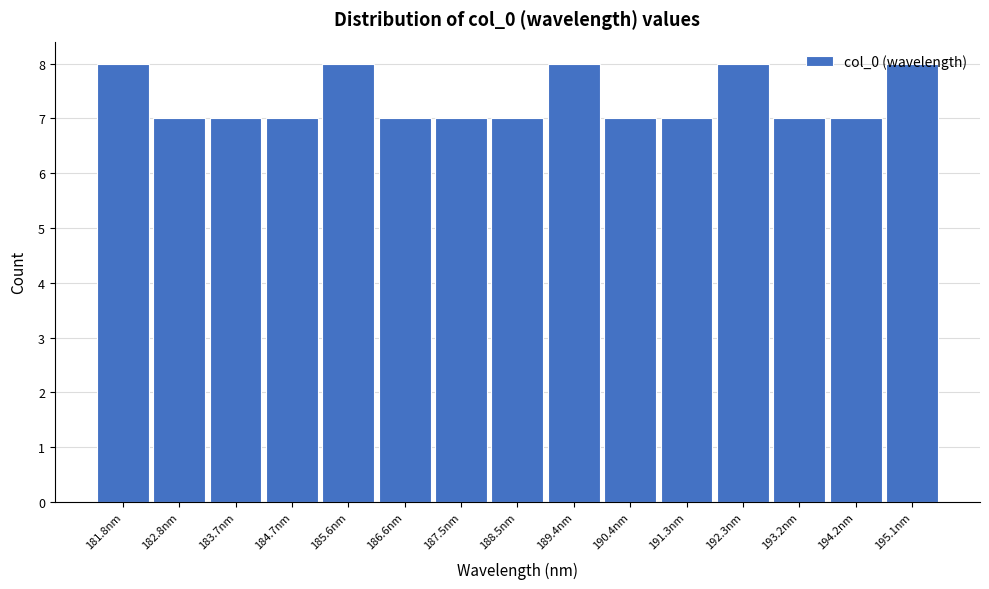

What is the smallest value displayed?

7